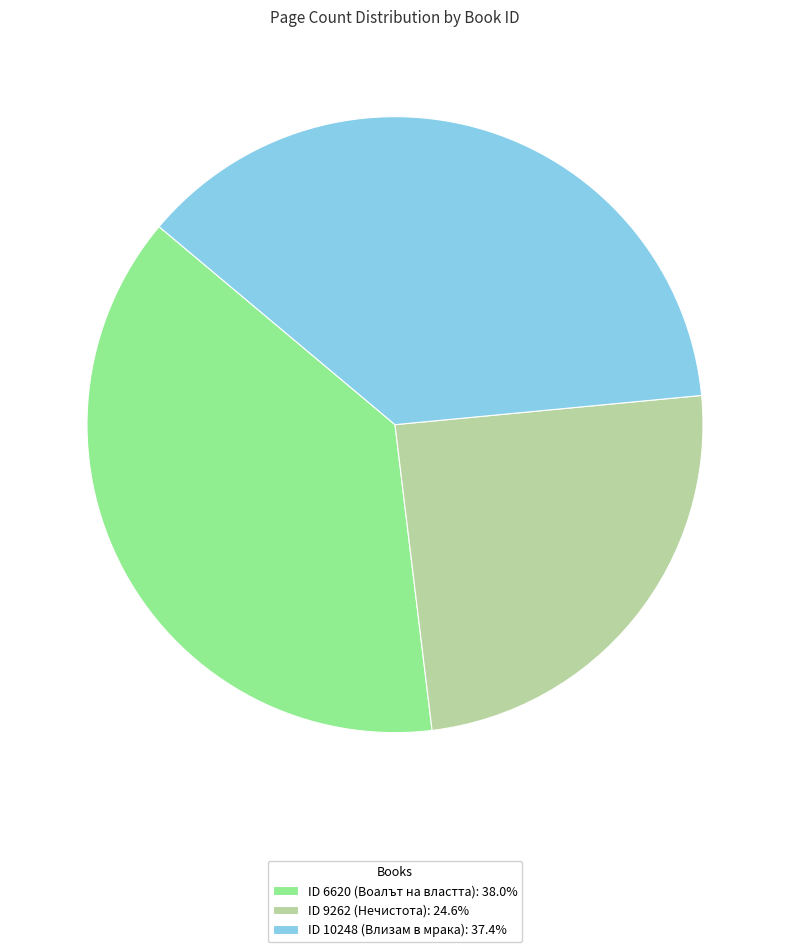

Is ID 9262 (Нечистота): 24.6% the majority of the pie?

No